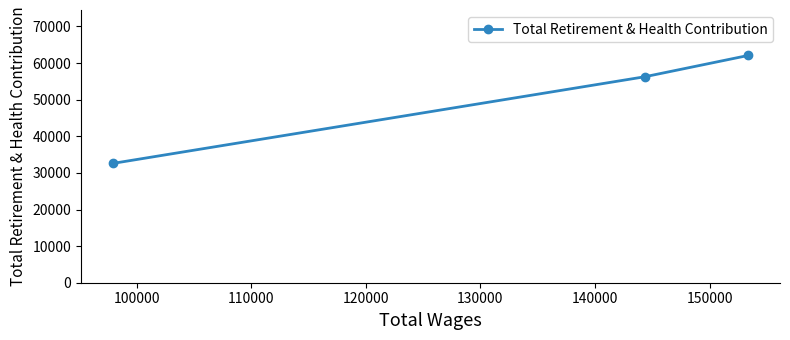

Does the chart have visible grid lines?

No